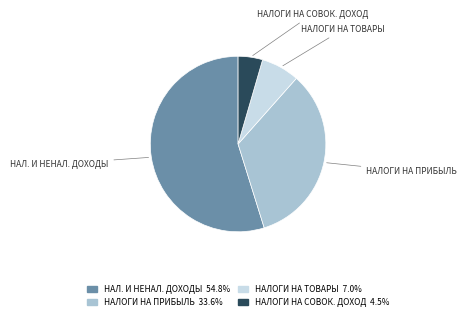

Is there any slice that represents more than half of the pie?

Yes